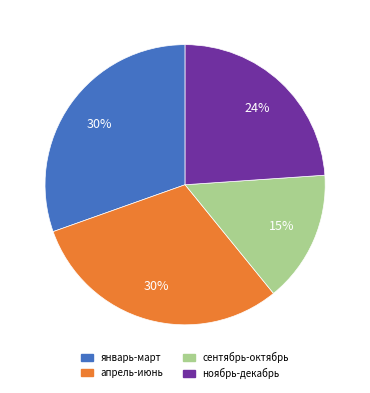

How many segments does this pie chart have?

4